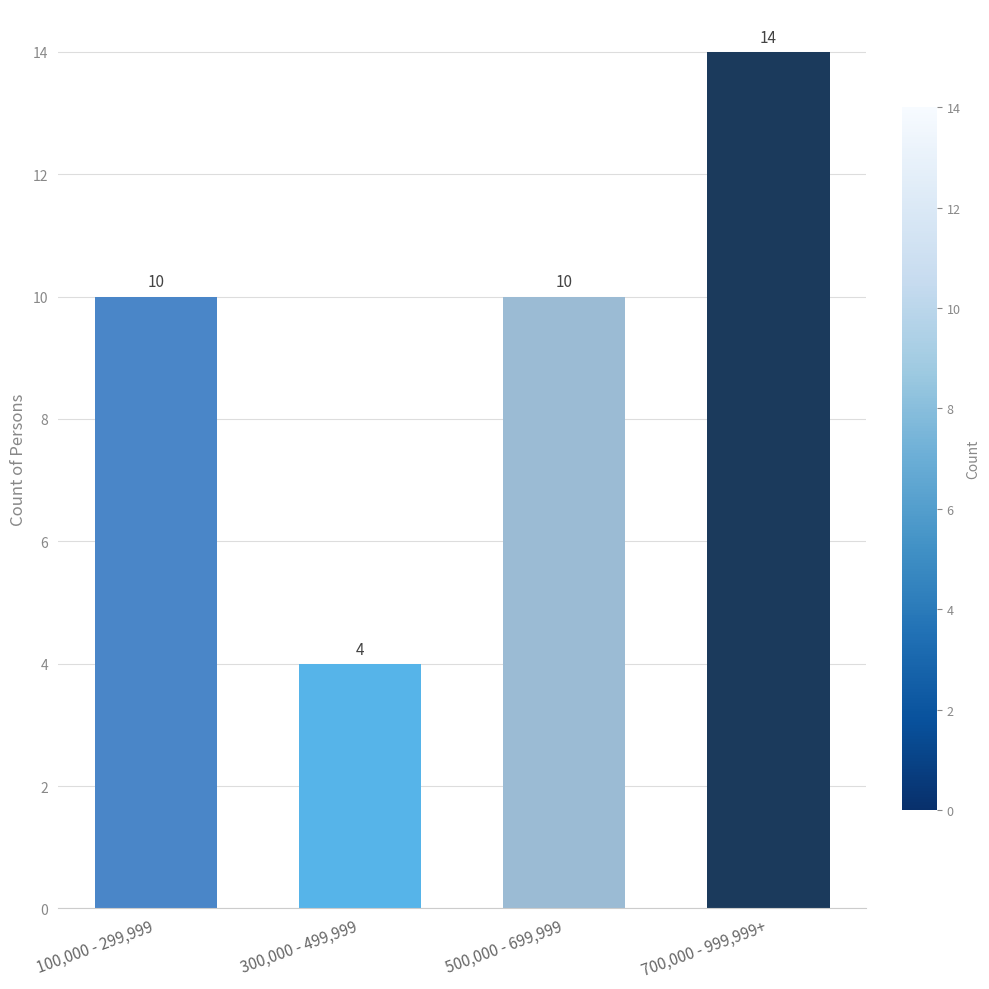

What is the minimum value shown in the chart?

4